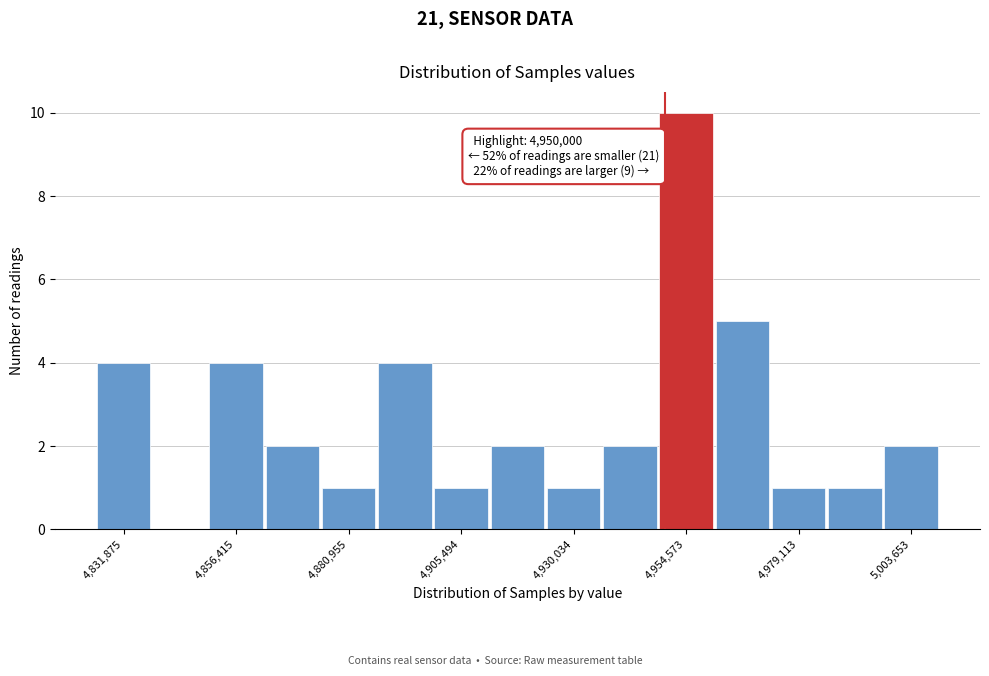

Around what value on the x-axis is the tallest bar? Give the approximate position of its centre, as read against the axis.

4955000